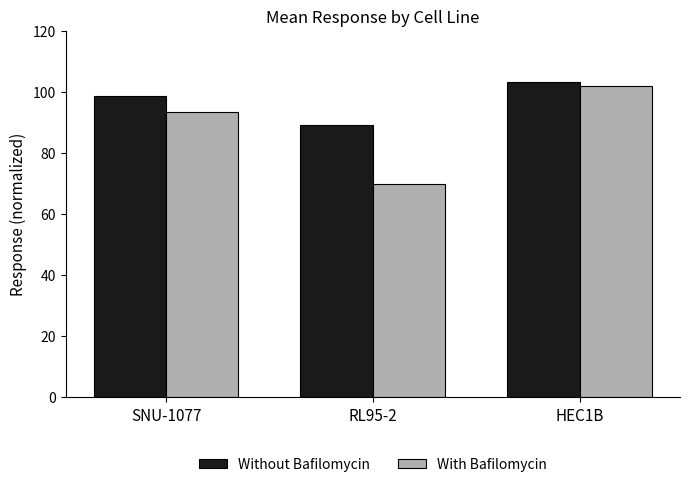

Reading right to left, list all the values displayed in this chart.

Without Bafilomycin: HEC1B=103.2	RL95-2=89.1	SNU-1077=98.7
With Bafilomycin: HEC1B=102.0	RL95-2=69.8	SNU-1077=93.5